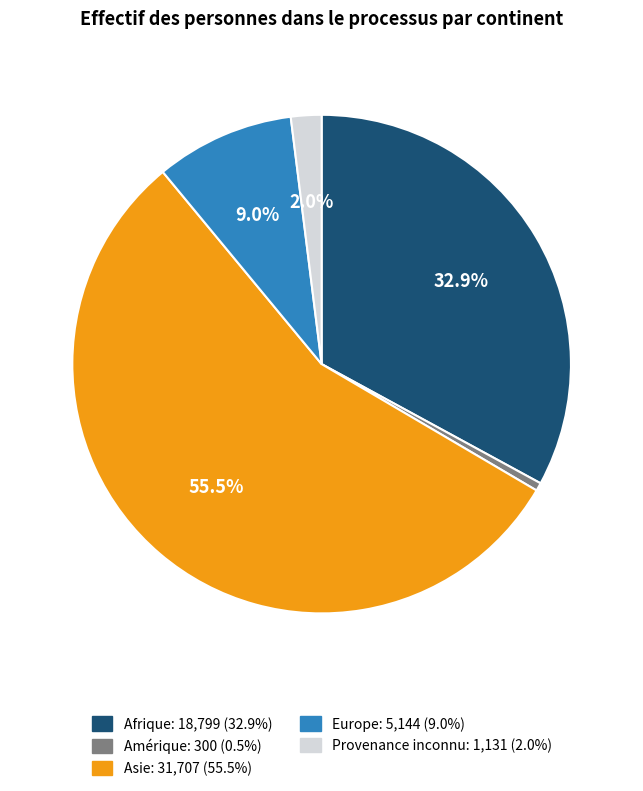

Does any single category account for the majority?

Yes